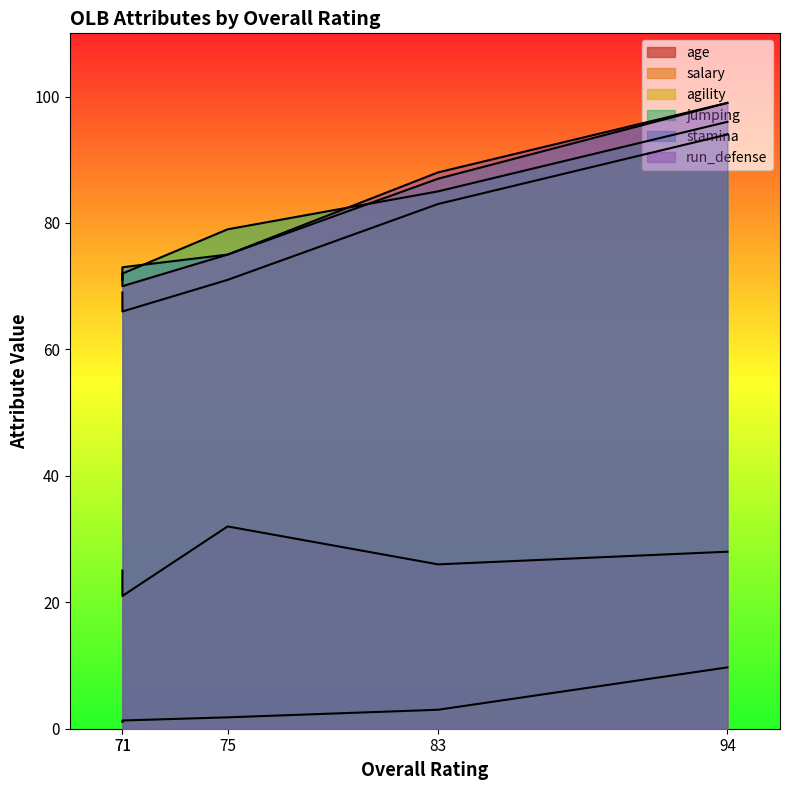

Which series has the largest total across all categories?

stamina